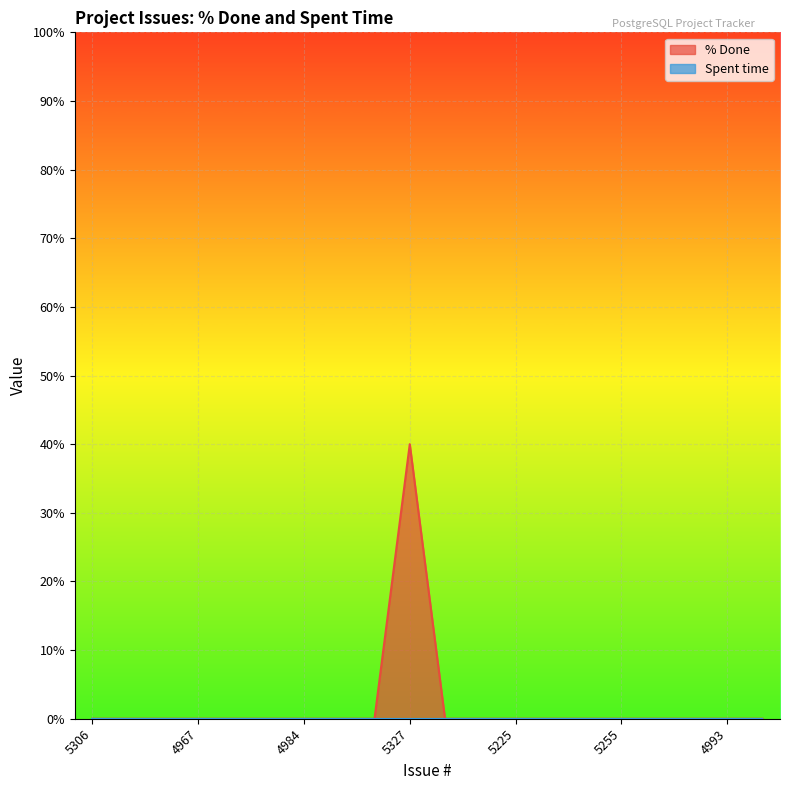

At which category does the data reach its first local peak?

5327